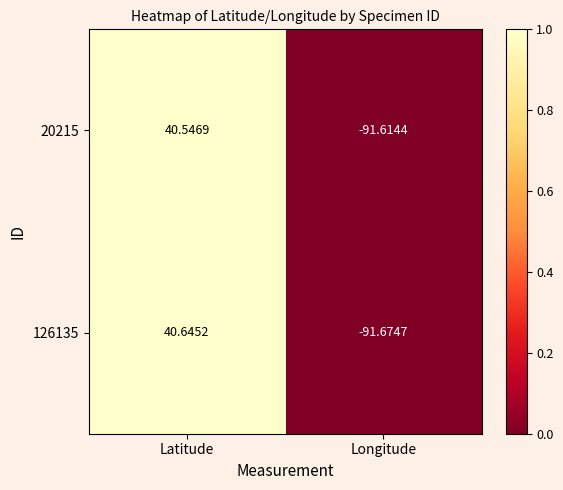

Between Latitude and Longitude, which series saw the biggest shift?

126135